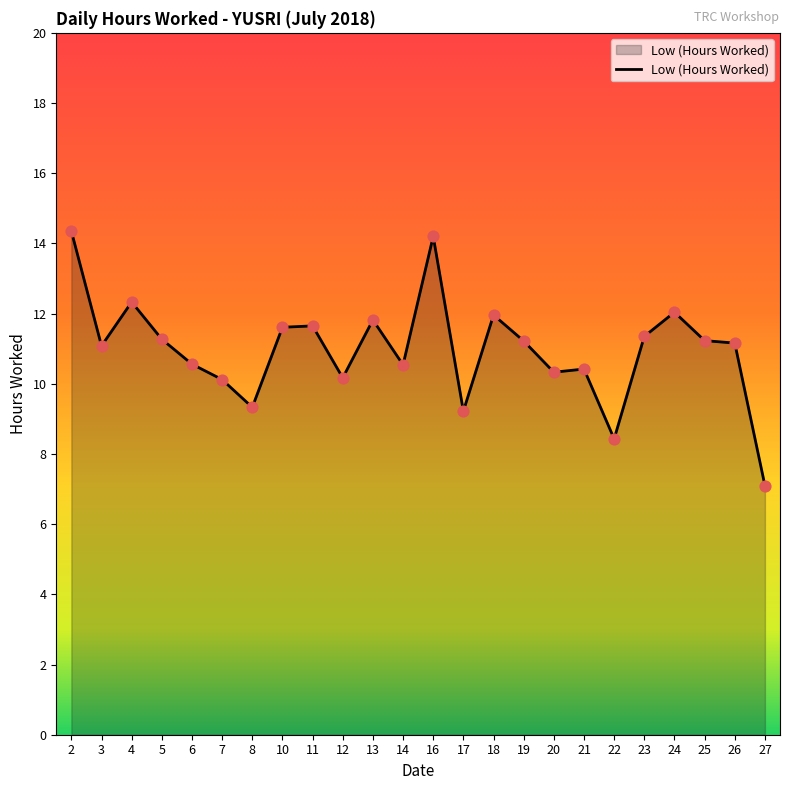

Approximately how many times larger is the value at 26 compared to 14?

1.1